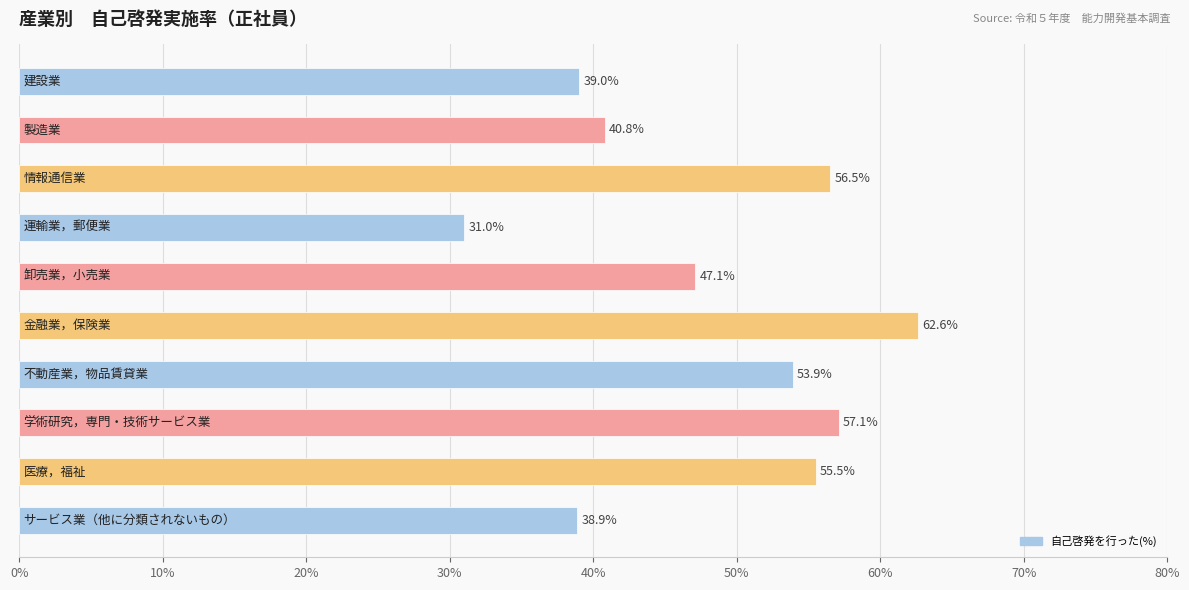

What is the maximum value shown in the chart?

62.6